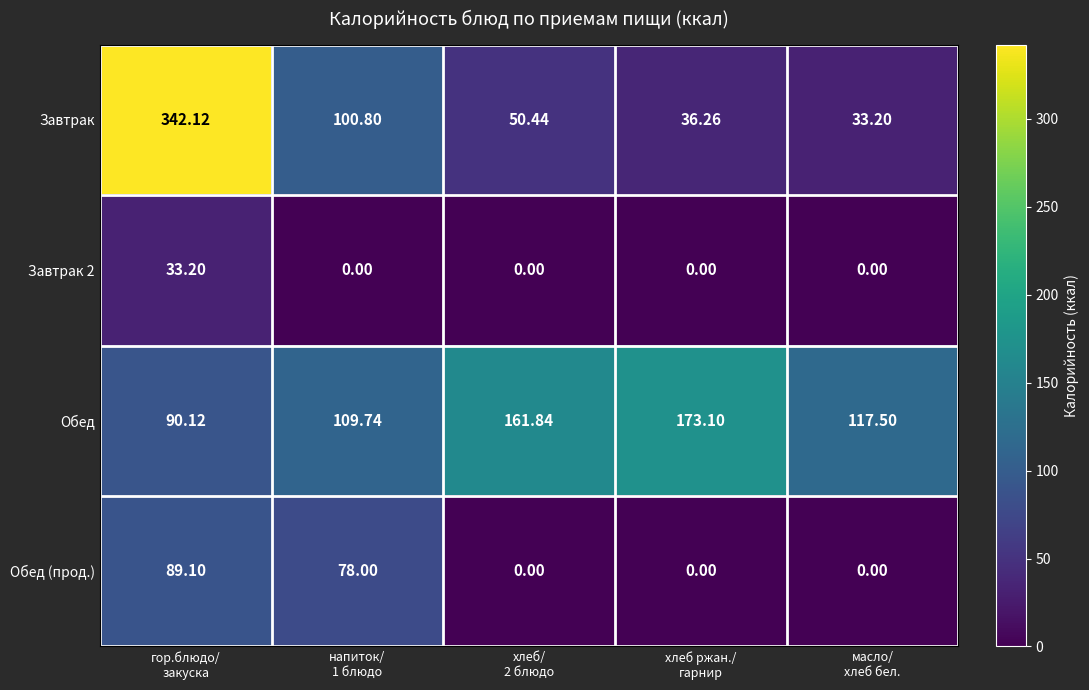

Which series has the largest range (max minus min)?

Завтрак